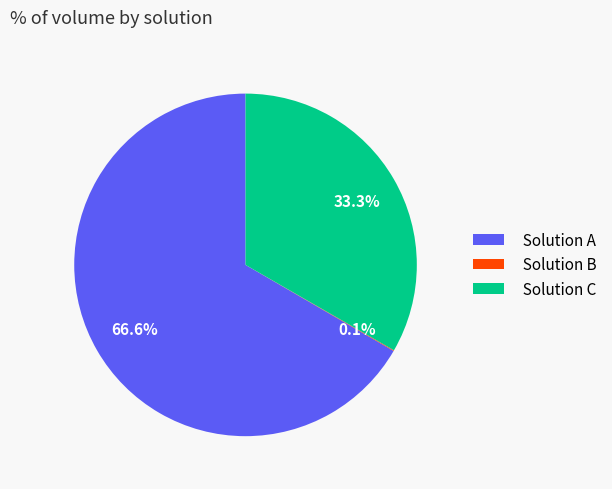

Which slice is the largest?

Solution A